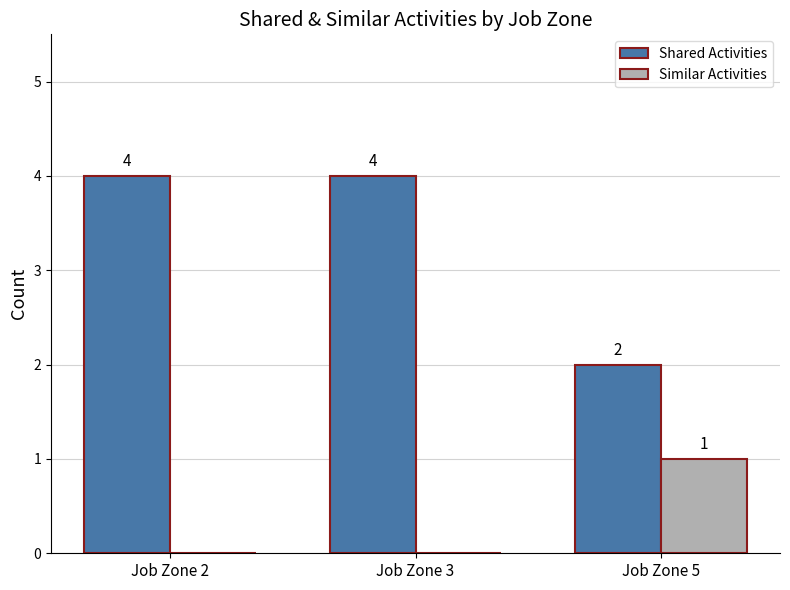

Is it true that Similar Activities equals 0 at Job Zone 3?

True